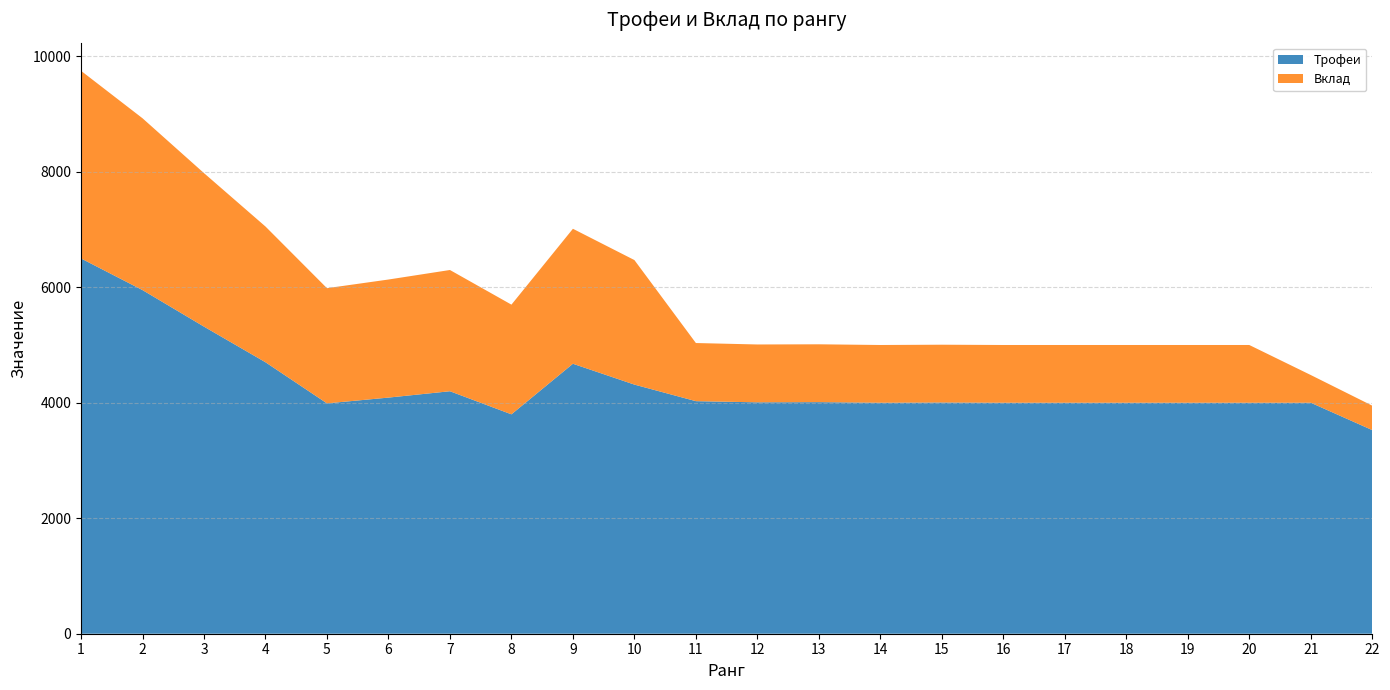

Reading left to right, list all the values displayed in this chart.

Трофеи: 6500	5952	5319	4702	3990	4090	4200	3800	4676	4315	4028	4008	4011	4001	4005	4001	4001	4001	4001	4001	4001	3527
Вклад: 3250	2976	2659	2351	1995	2045	2100	1900	2338	2157	1007	1002	1002	1000	1001	1000	1000	1000	1000	1000	480	423